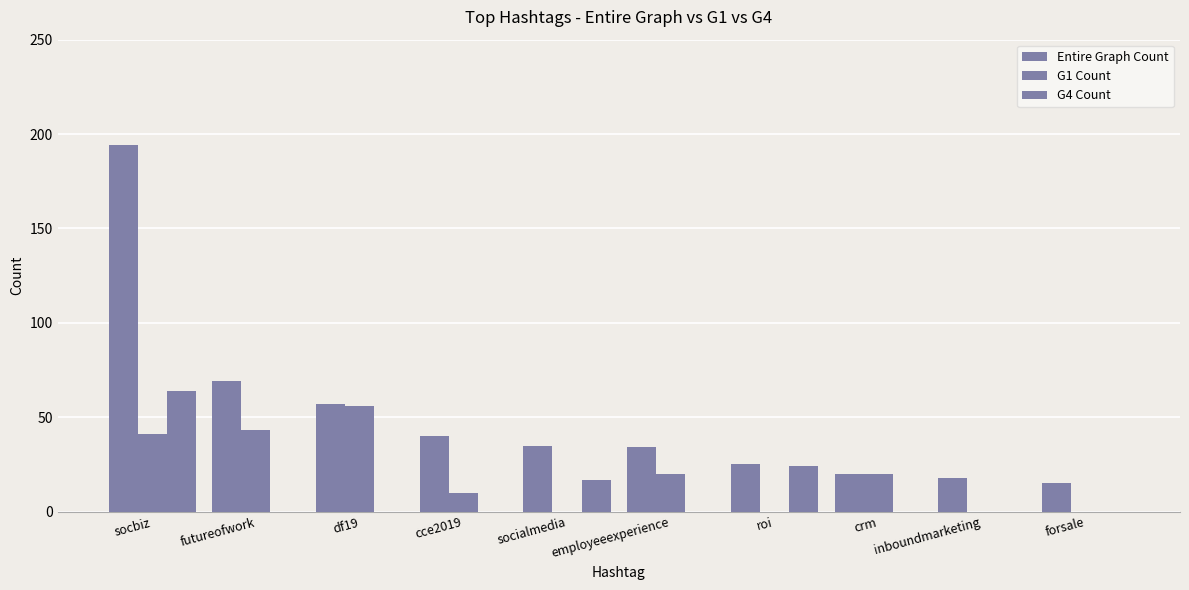

Which series changed the most between socbiz and forsale?

Entire Graph Count